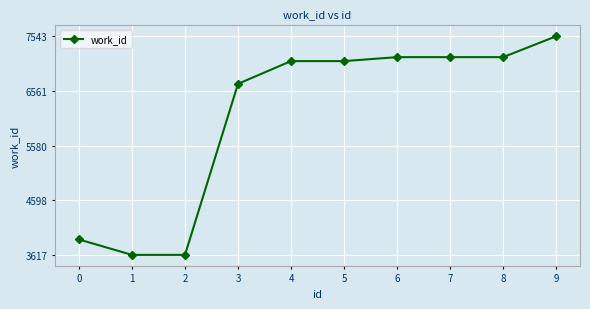

True or false: the data shows 3617 at 2.

True